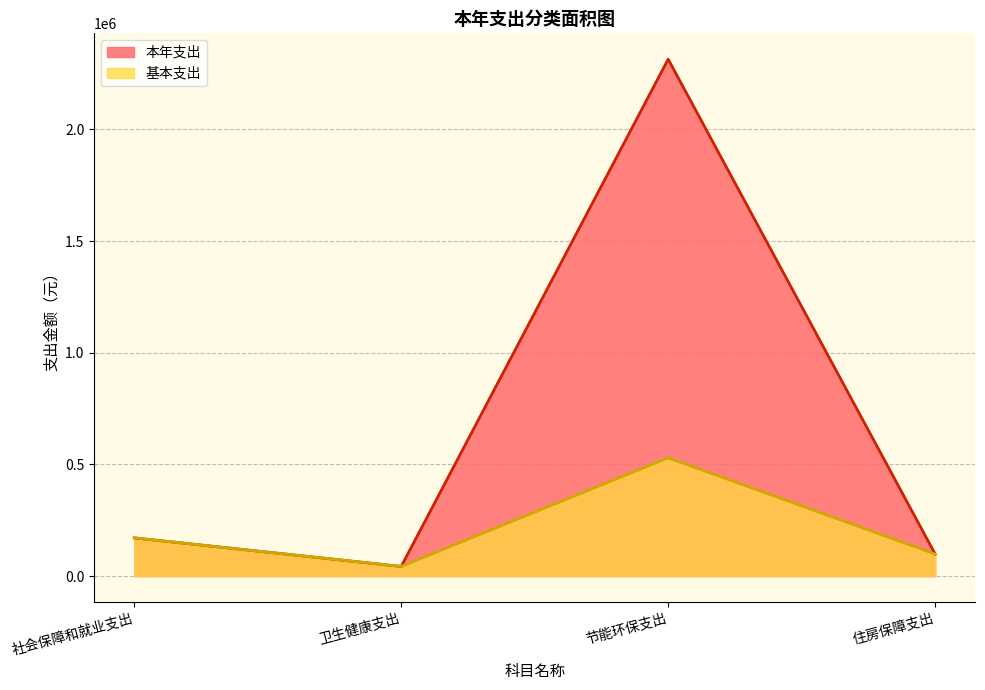

How many lines are shown in the chart?

2